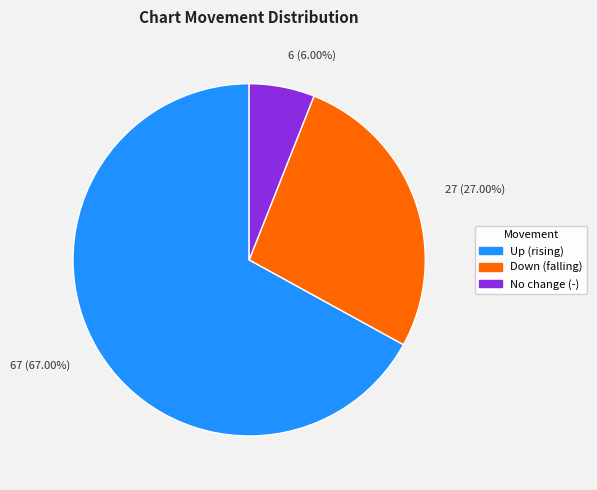

Does any single category account for the majority?

Yes